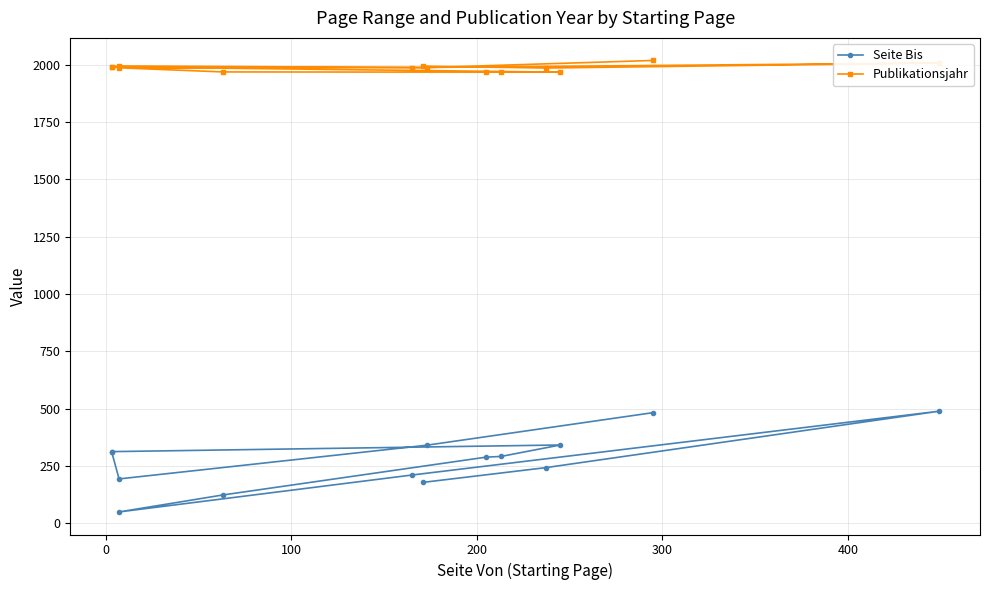

What are all the series names shown in the legend?

Seite Bis, Publikationsjahr